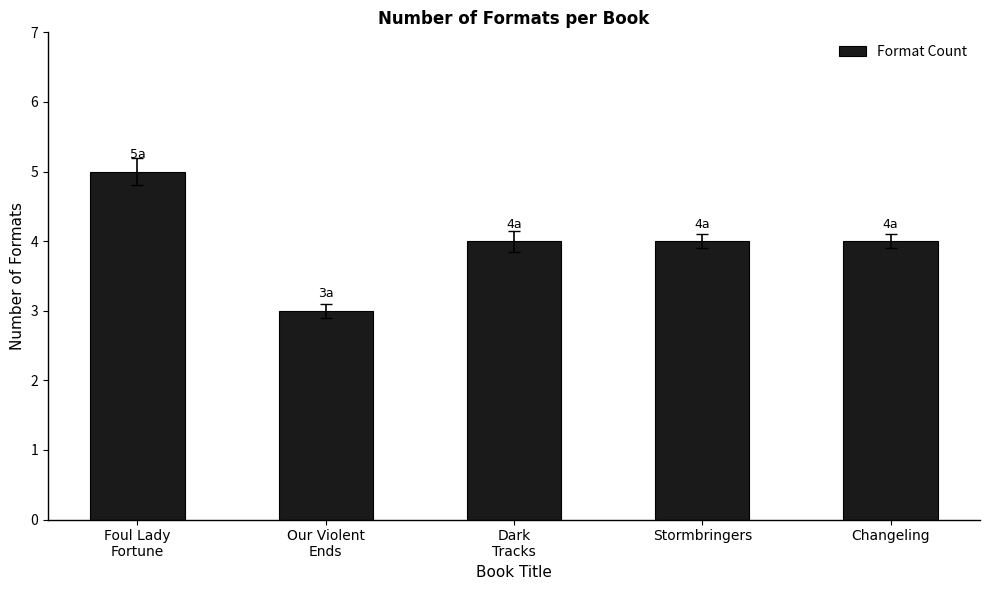

Which has a higher value, Foul Lady
Fortune or Our Violent
Ends?

Foul Lady
Fortune